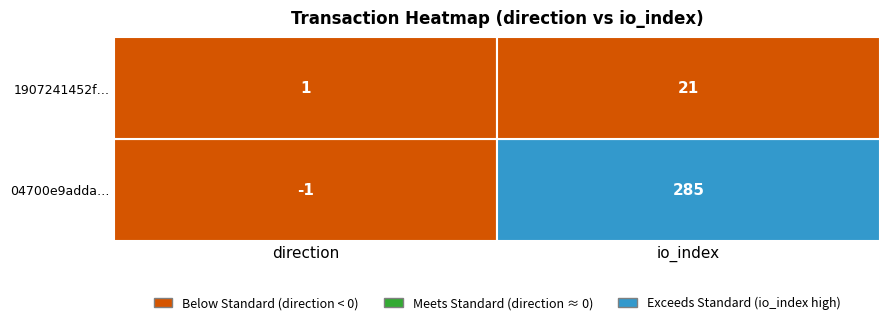

Is it true that 1907241452f764f7dde859c8367716c44ad80d0 equals 0 at 0?

False